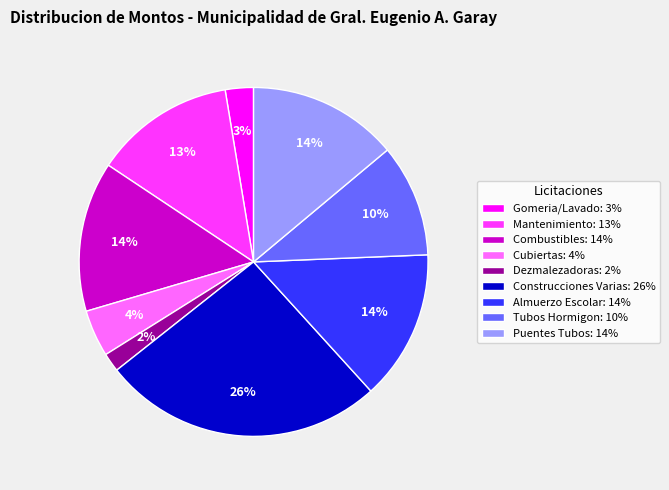

Is Cubiertas the majority of the pie?

No